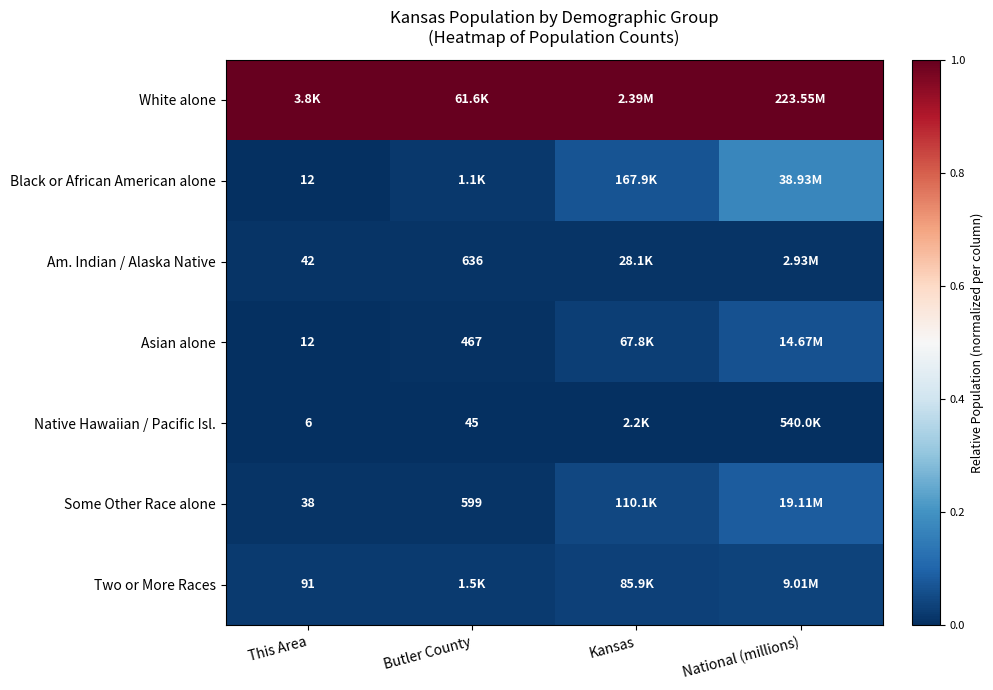

At This Area, list the series in order from largest to smallest.

White alone, Two or More Races, Am. Indian / Alaska Native, Some Other Race alone, Black or African American alone, Asian alone, Native Hawaiian / Pacific Isl.